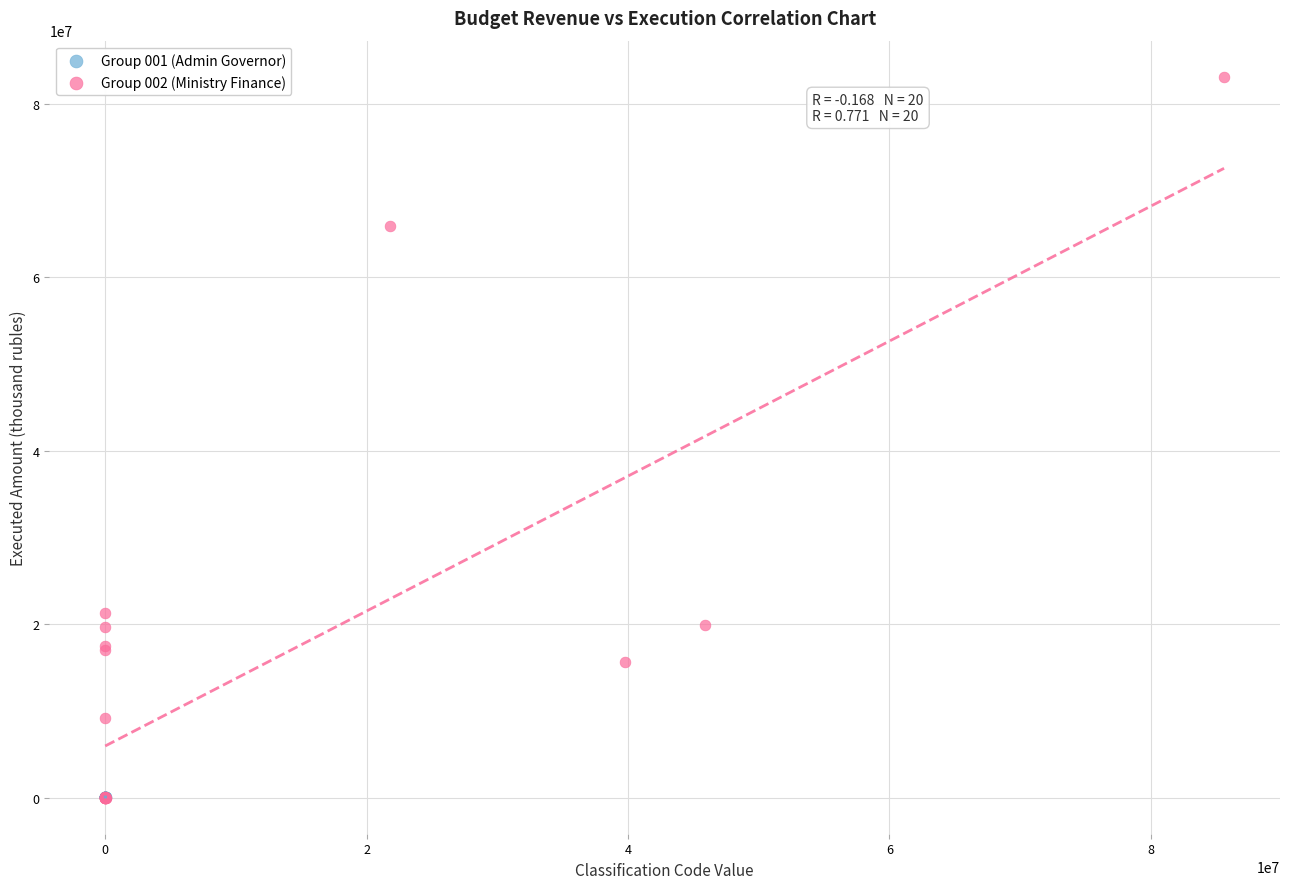

Which series reaches the maximum Y coordinate?

Group 002 (Ministry Finance)